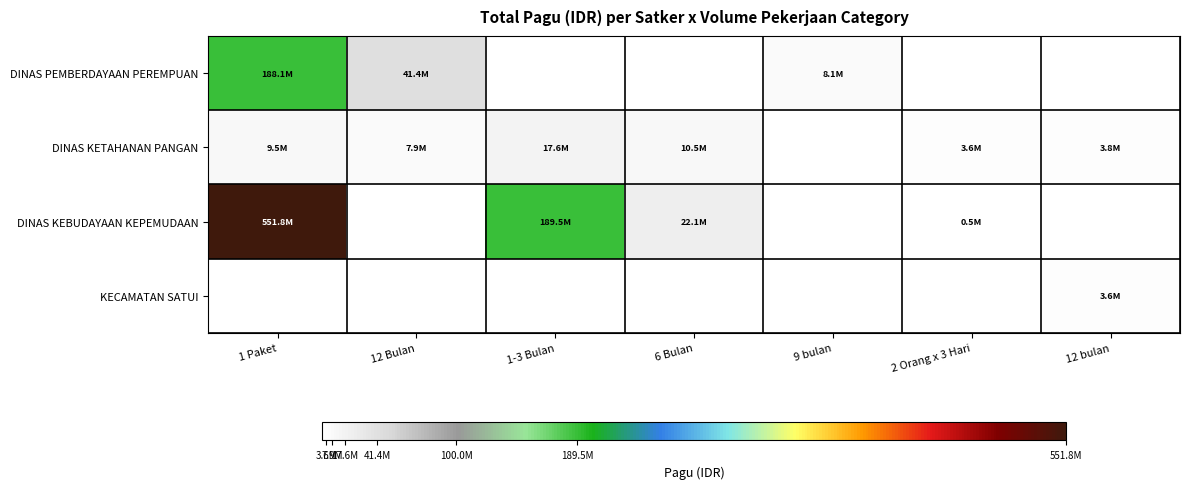

What is the difference between the DINAS KEBUDAYAAN KEPEMUDAAN values at 6 Bulan and 1-3 Bulan?

167455000.0